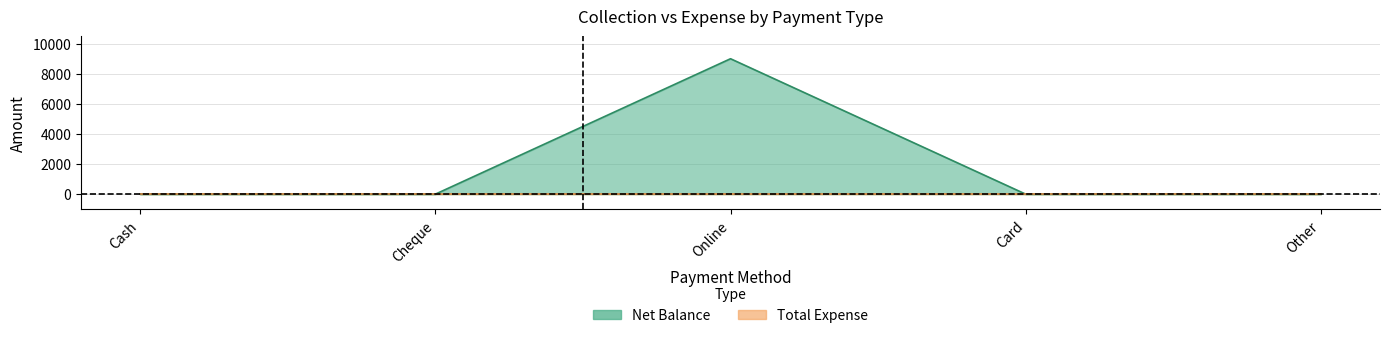

Is it true that the value at Card is 0?

True